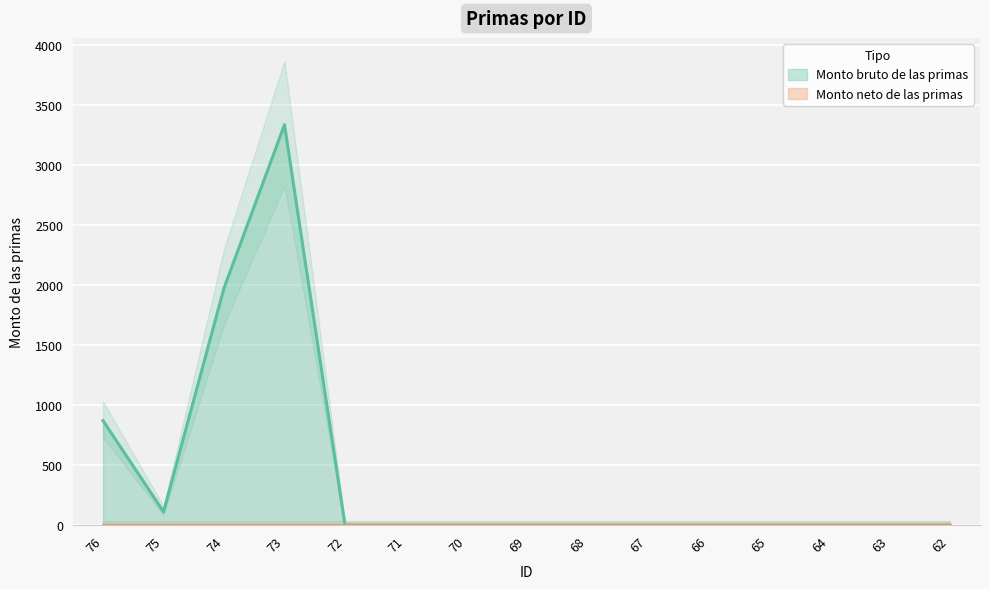

List the labels in order of value, smallest first.

72, 71, 70, 69, 68, 67, 66, 65, 64, 63, 62, 75, 76, 74, 73